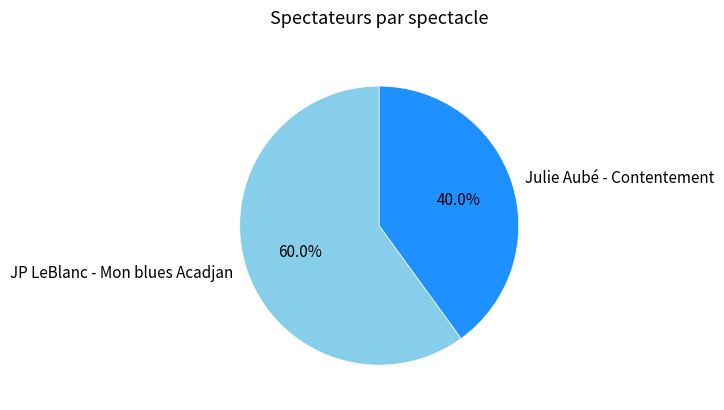

Which category has the biggest portion of the pie?

JP LeBlanc - Mon blues Acadjan